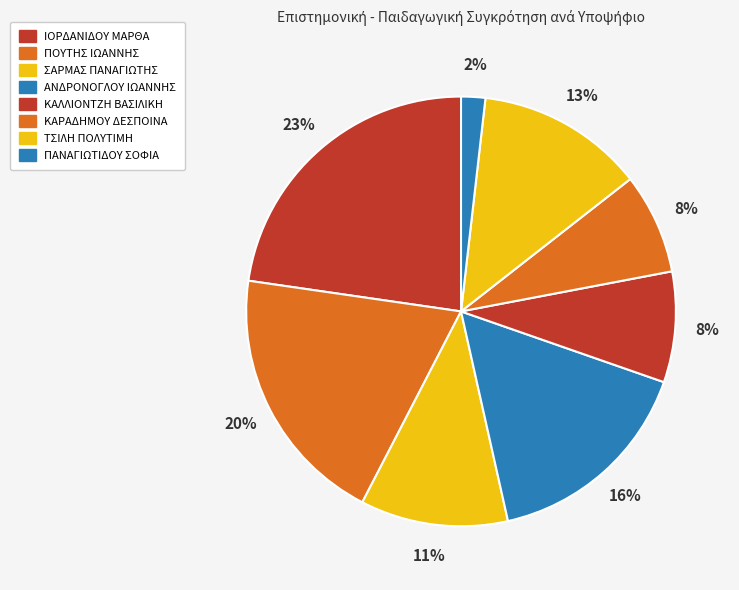

Count the number of slices in the pie.

8